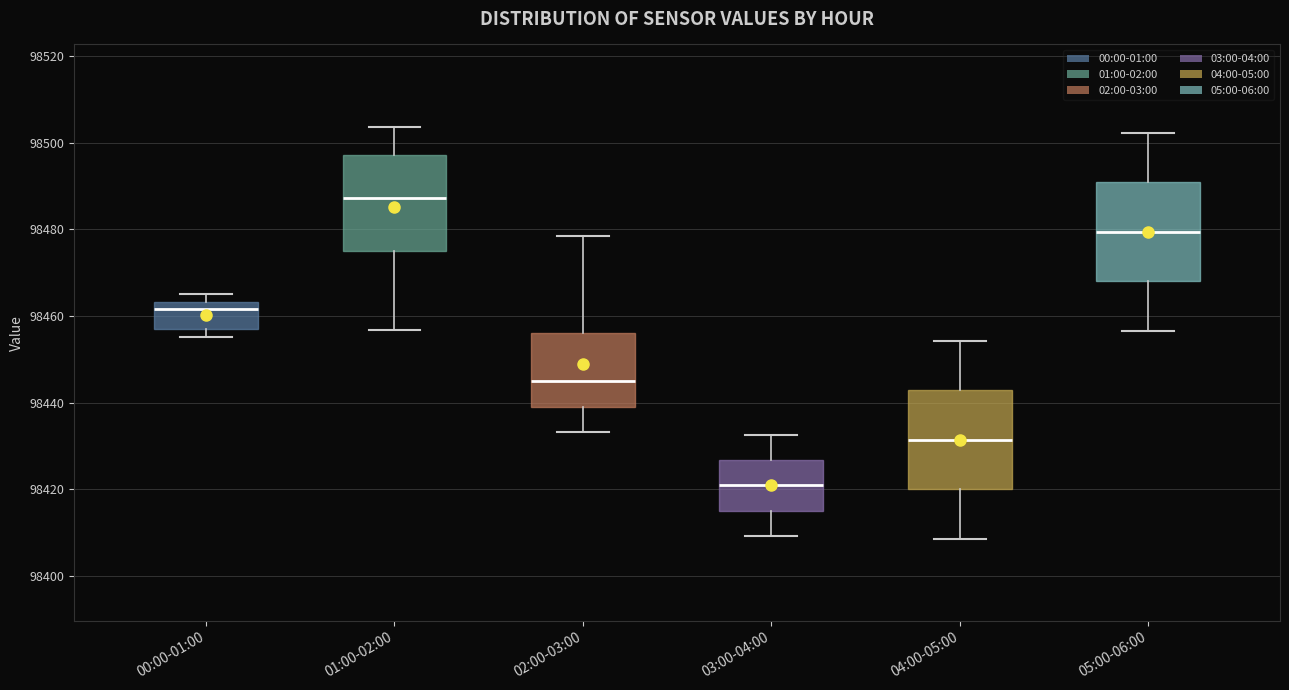

Where does the lower whisker of the box for 01:00-02:00 end on the y-axis? The values are not printed on the chart, so give them approximately, as read against the axis.

98456